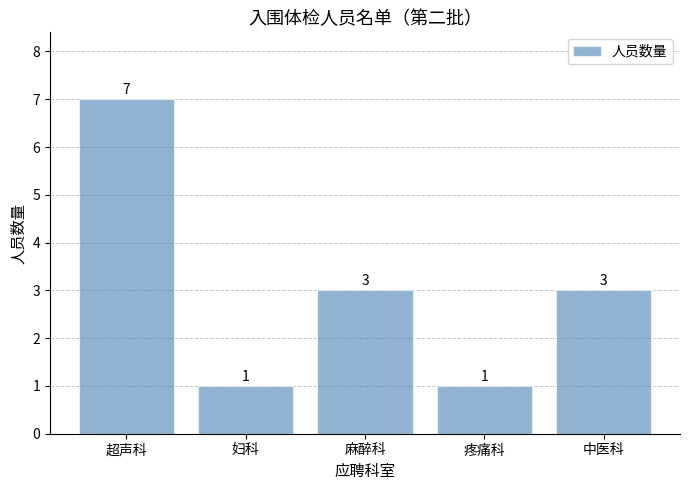

Read the value at 麻醉科.

3